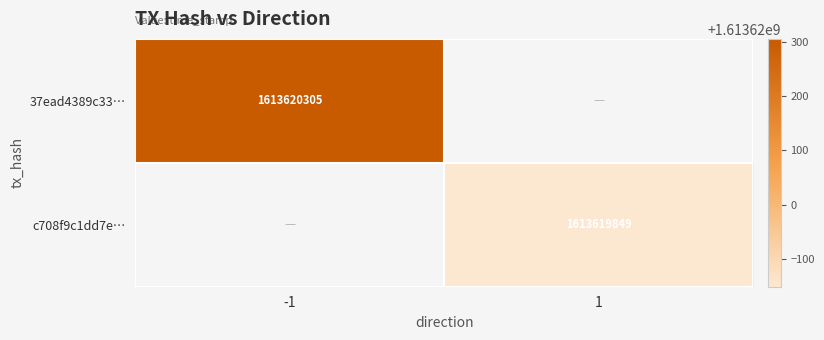

Is the value of c708f9c1dd7eb95a990128c3fee2918a8b95f48 at direction greater than the value of 37ead4389c33aa101df4116b5f68faf66c2e83b at time_stamp?

No